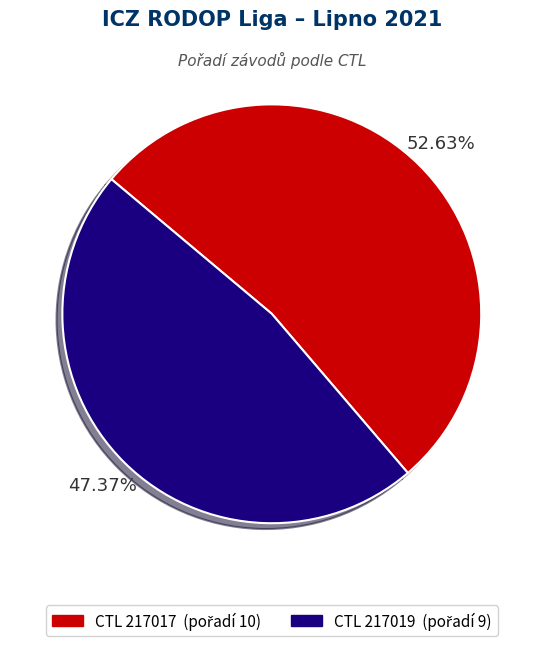

Is there any slice that represents more than half of the pie?

Yes